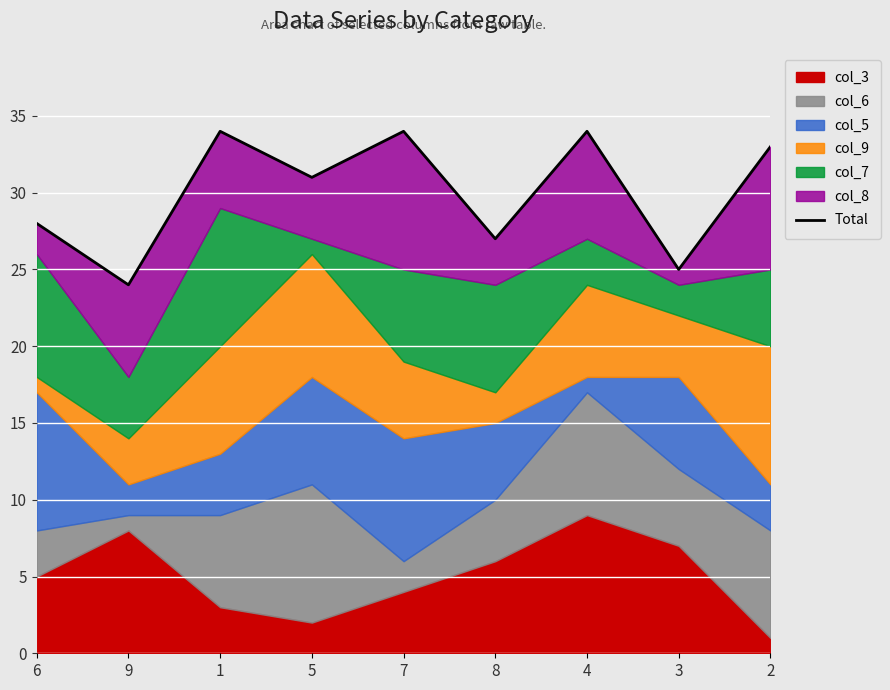

Rank the categories by value from lowest to highest.

9, 3, 8, 6, 5, 2, 1, 7, 4